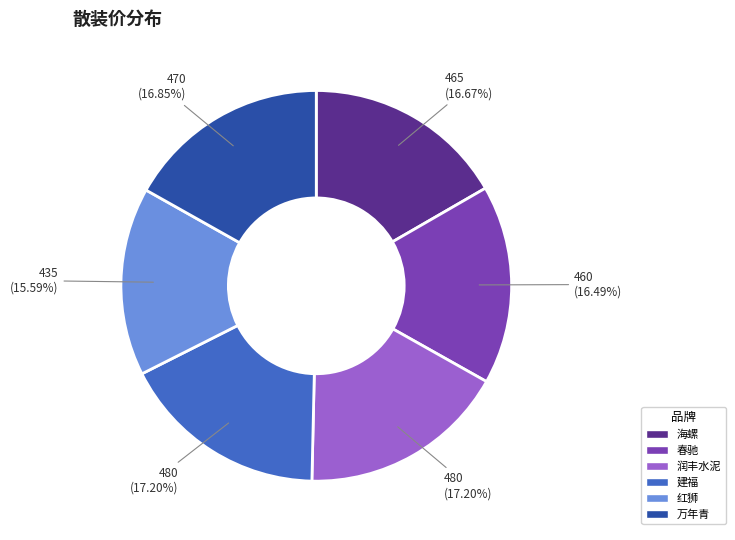

How many segments does this pie chart have?

6